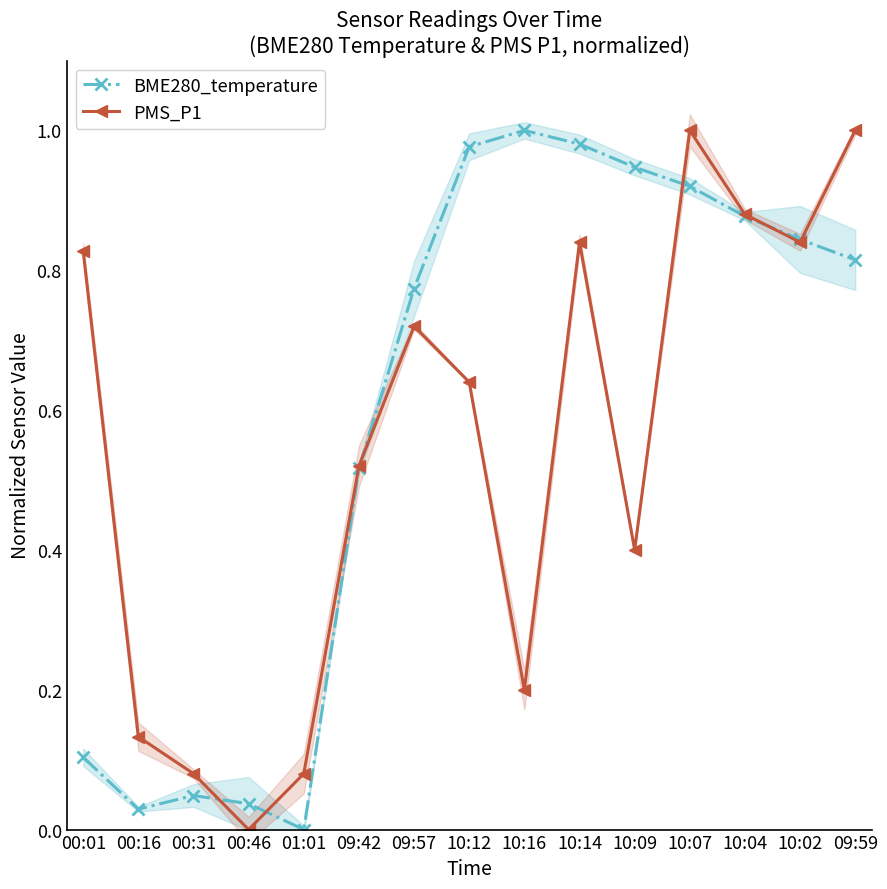

Which series has the largest total across all categories?

BME280_temperature